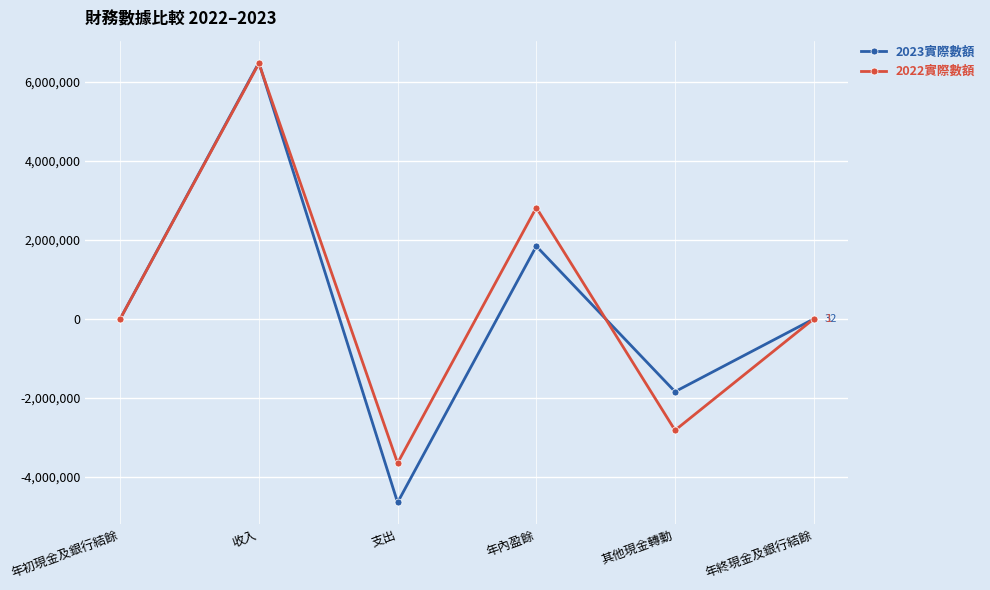

What are all the series names shown in the legend?

2023實際數額, 2022實際數額